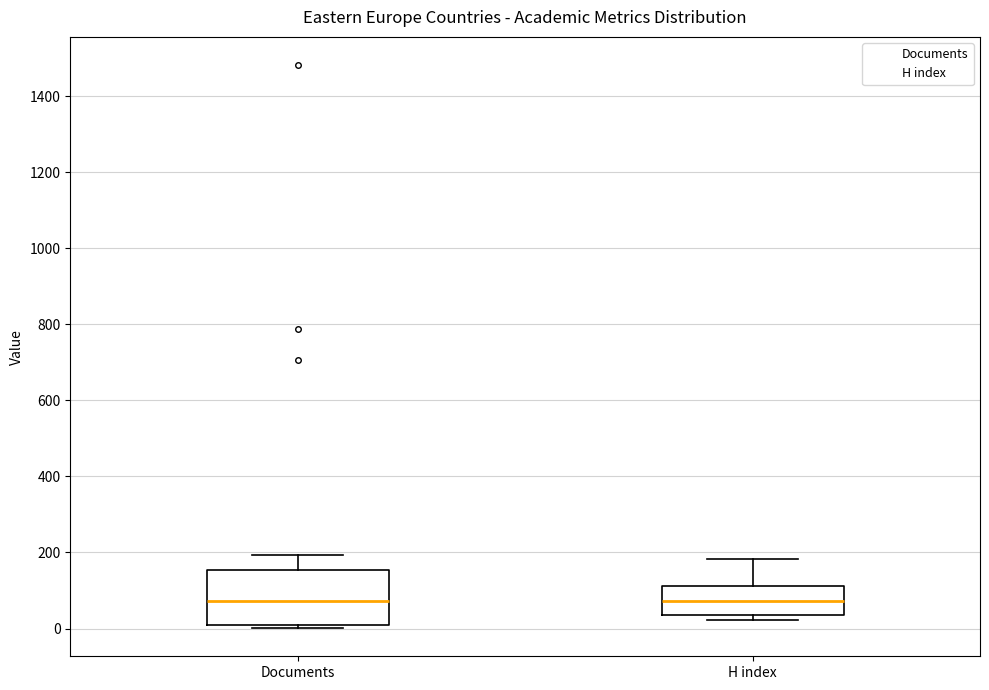

Which box is the tallest, from its lower edge to its upper edge?

Documents